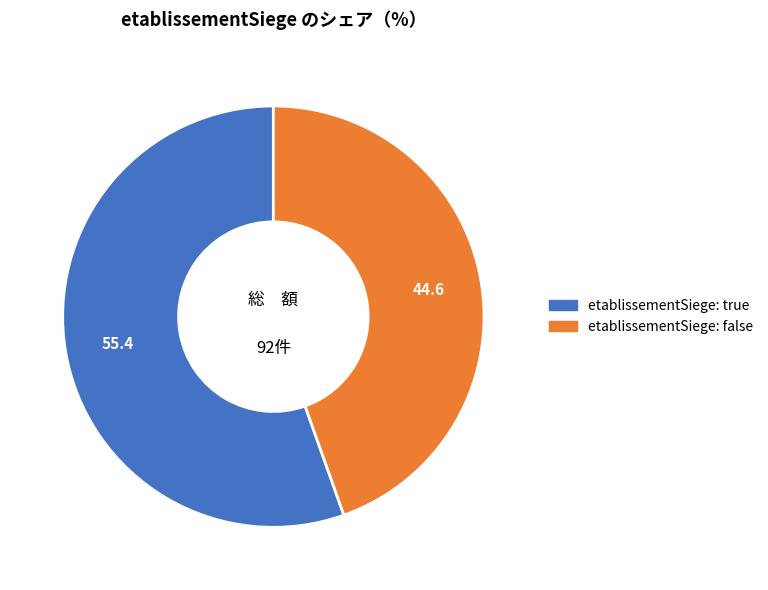

Is there any slice that represents more than half of the pie?

Yes